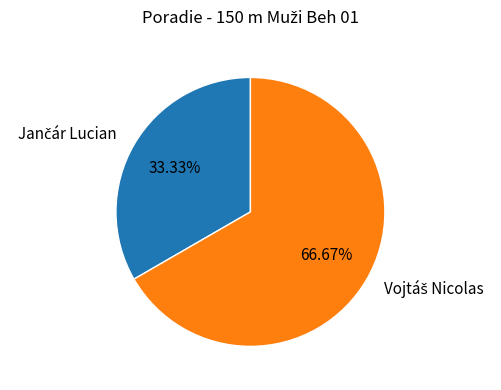

Is there a majority slice in this chart?

Yes